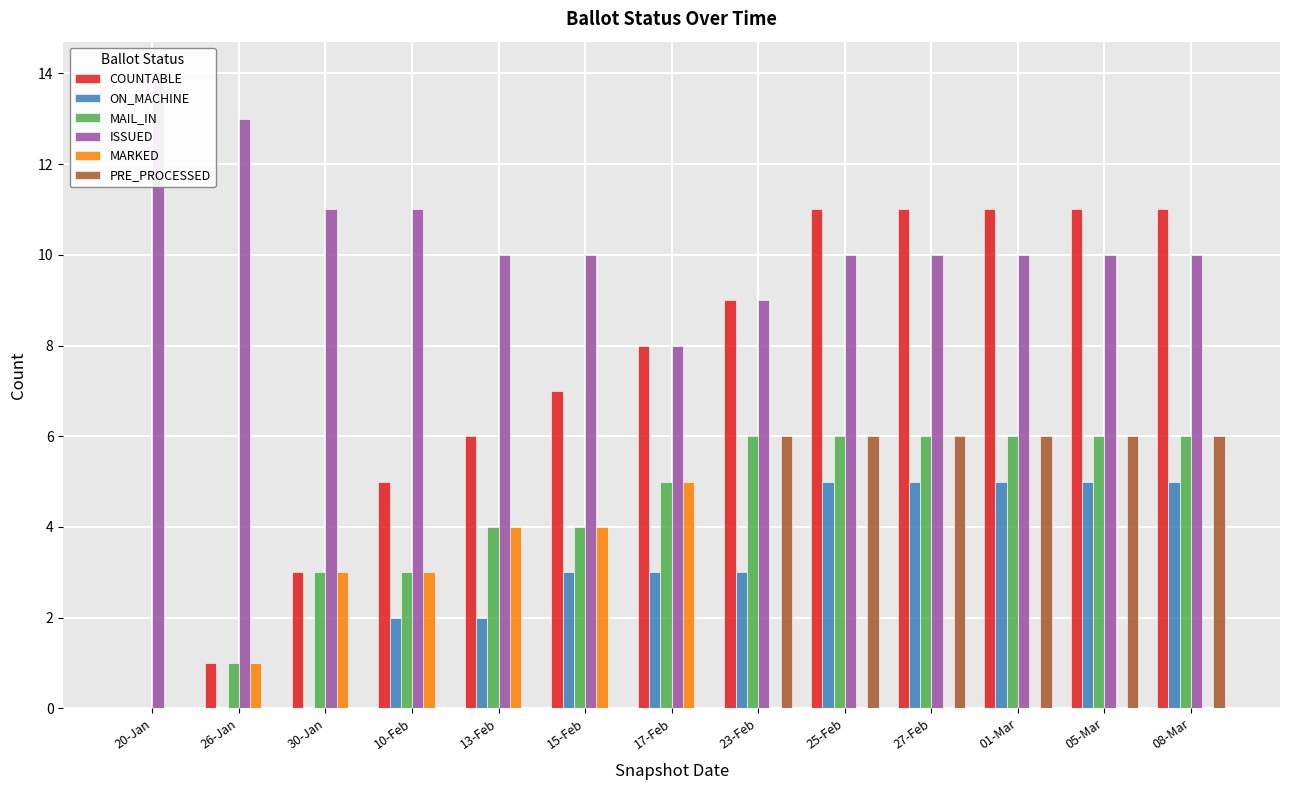

The PRE_PROCESSED series shows 0 at 15-Feb. True or false?

True